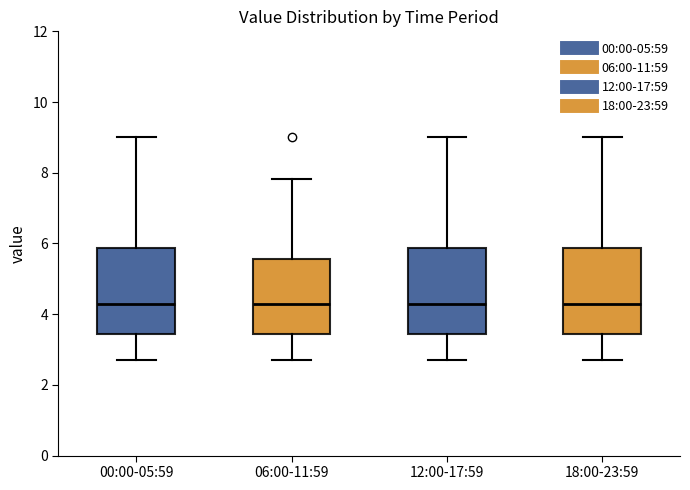

Reading left to right, transcribe this box plot: for each box, give where its median line is, the range the box spans, and where its two whiskers end, as read against the y-axis. The values are not printed on the chart, so give them approximately, as read against the axis.

00:00-05:59: median 4.4, box 3.4 to 5.8, whiskers 2.8 to 9.0
06:00-11:59: median 4.2, box 3.4 to 5.6, whiskers 2.8 to 7.8
12:00-17:59: median 4.4, box 3.4 to 5.8, whiskers 2.8 to 9.0
18:00-23:59: median 4.4, box 3.4 to 5.8, whiskers 2.8 to 9.0